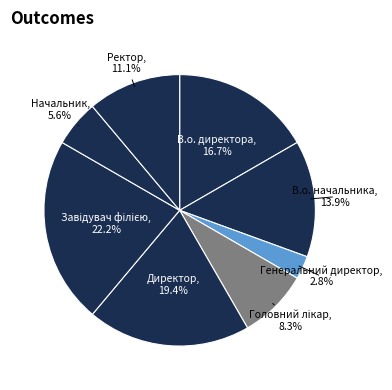

Which category has the biggest portion of the pie?

Завідувач філією